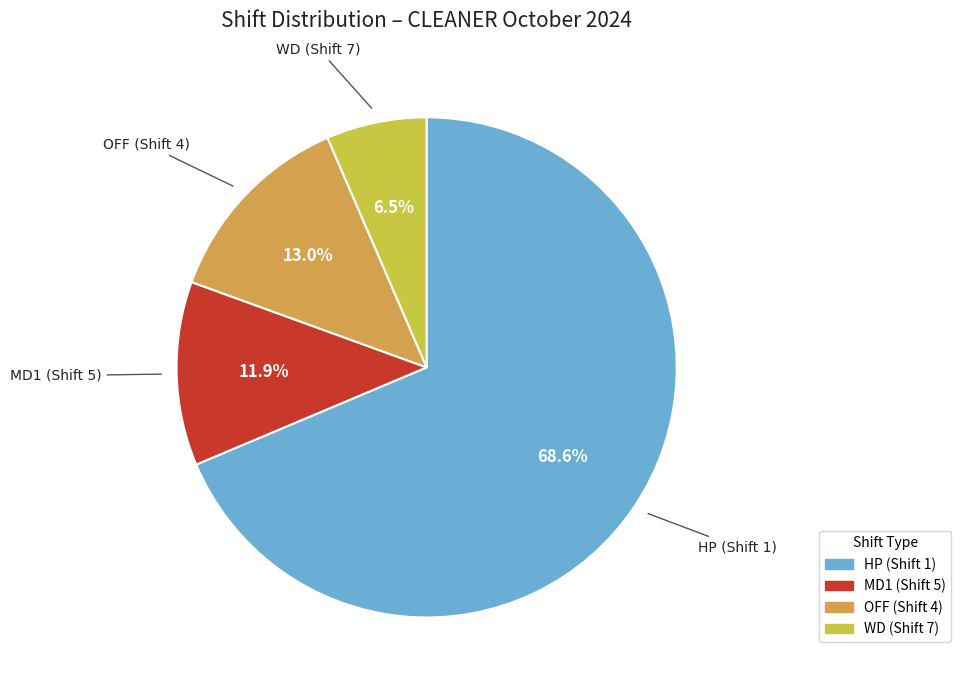

Does any single category account for the majority?

Yes